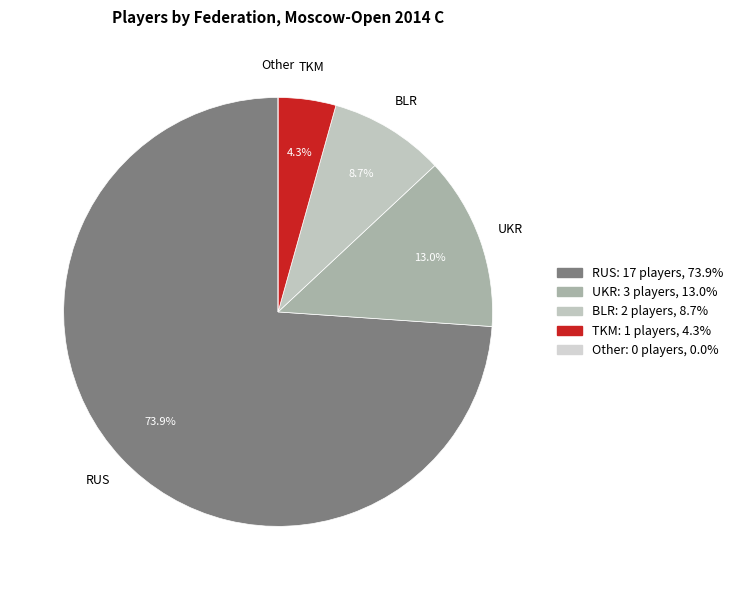

Between TKM and UKR, which is larger?

UKR